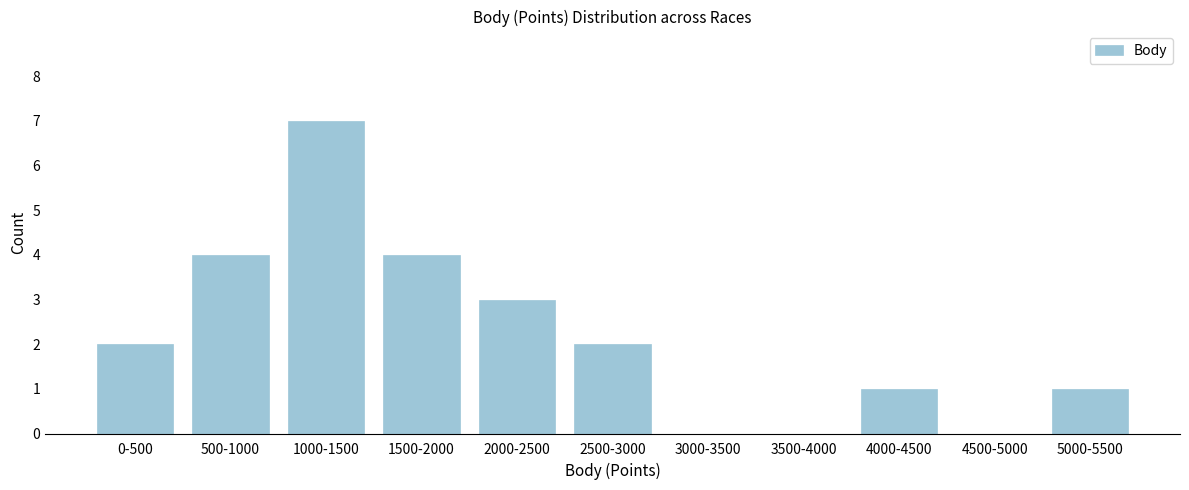

Reading left to right, what are all the values shown in this chart?

0-500=2	500-1000=4	1000-1500=7	1500-2000=4	2000-2500=3	2500-3000=2	3000-3500=0	3500-4000=0	4000-4500=1	4500-5000=0	5000-5500=1